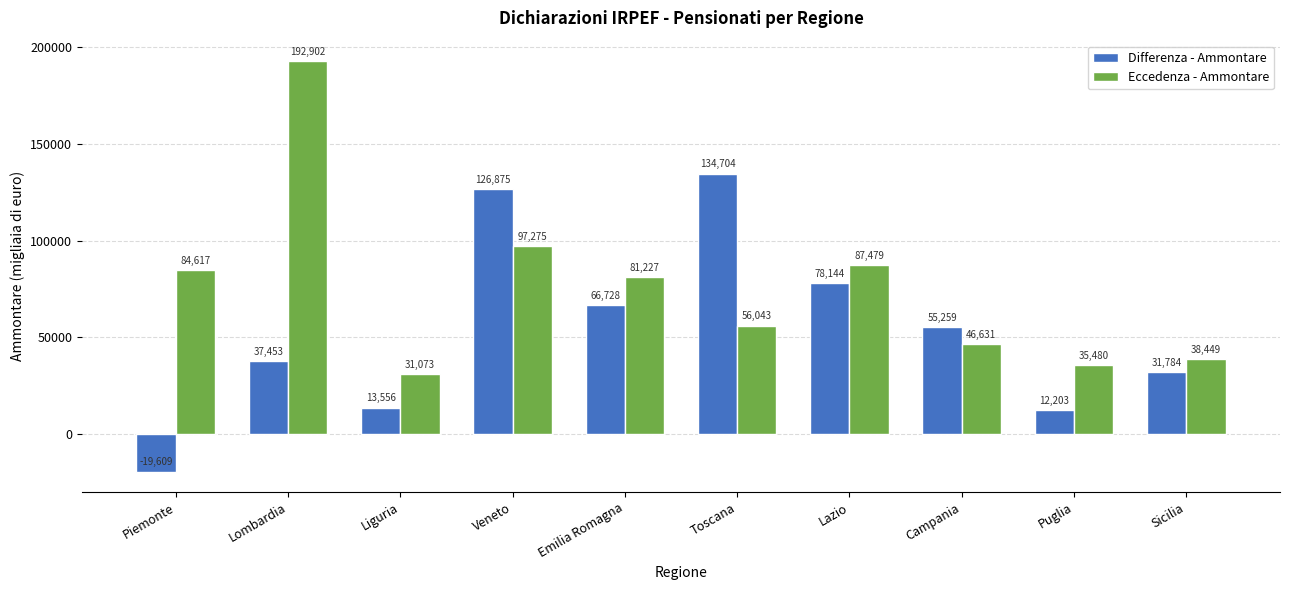

What are all the series names shown in the legend?

Differenza - Ammontare, Eccedenza - Ammontare